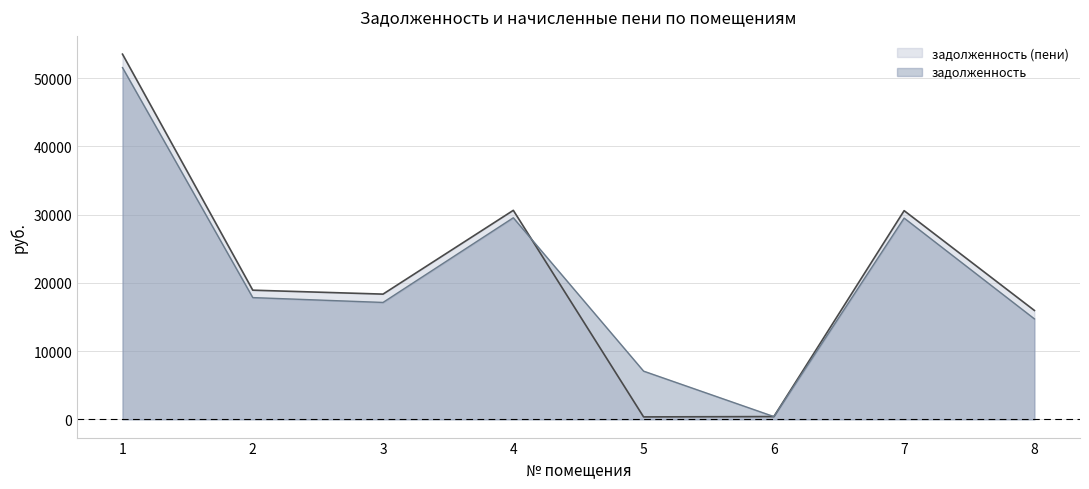

Reading right to left, extract all data points from this chart.

задолженность: 8=14718.6	7=29486.5	6=405.4	5=7061.5	4=29532.3	3=17125.7	2=17836.5	1=51532.3
задолженность (пени): 8=15951.0	7=30572.6	6=405.0	5=353.6	4=30620.4	3=18344.5	2=18920.7	1=53503.8